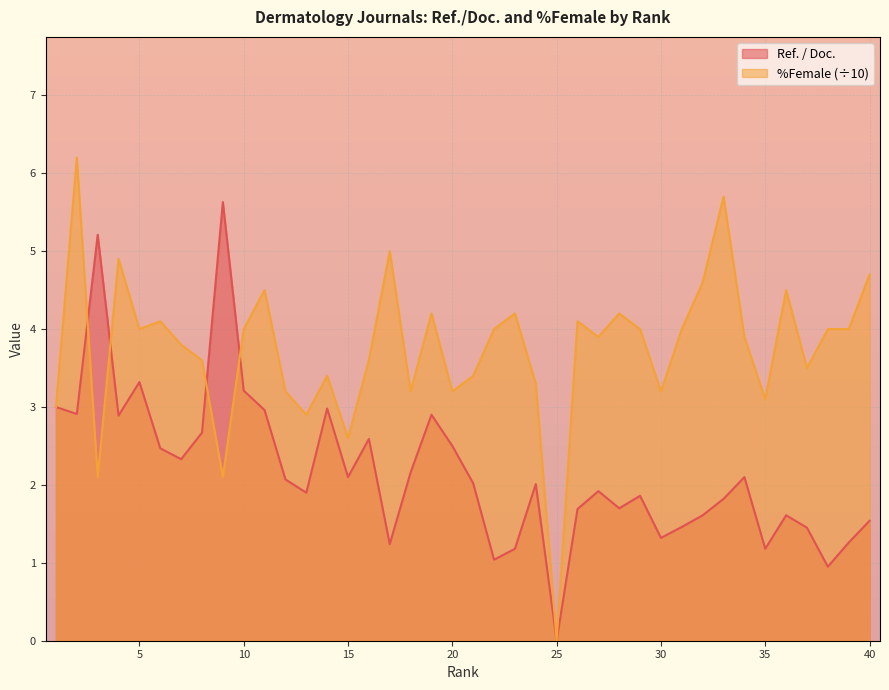

Which category has the lowest value in the Ref. / Doc. series?

25